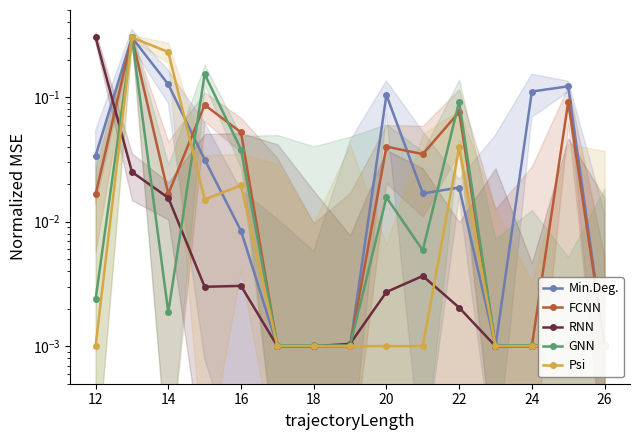

In GNN, how many points are lower than both neighbors (excluding endpoints)?

2